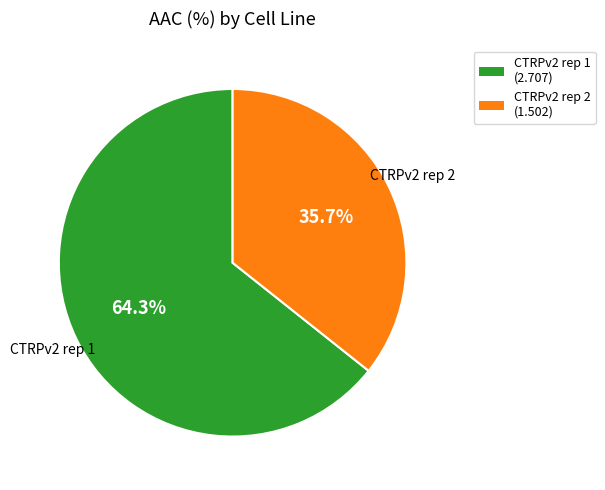

How many slices are in this pie chart?

2